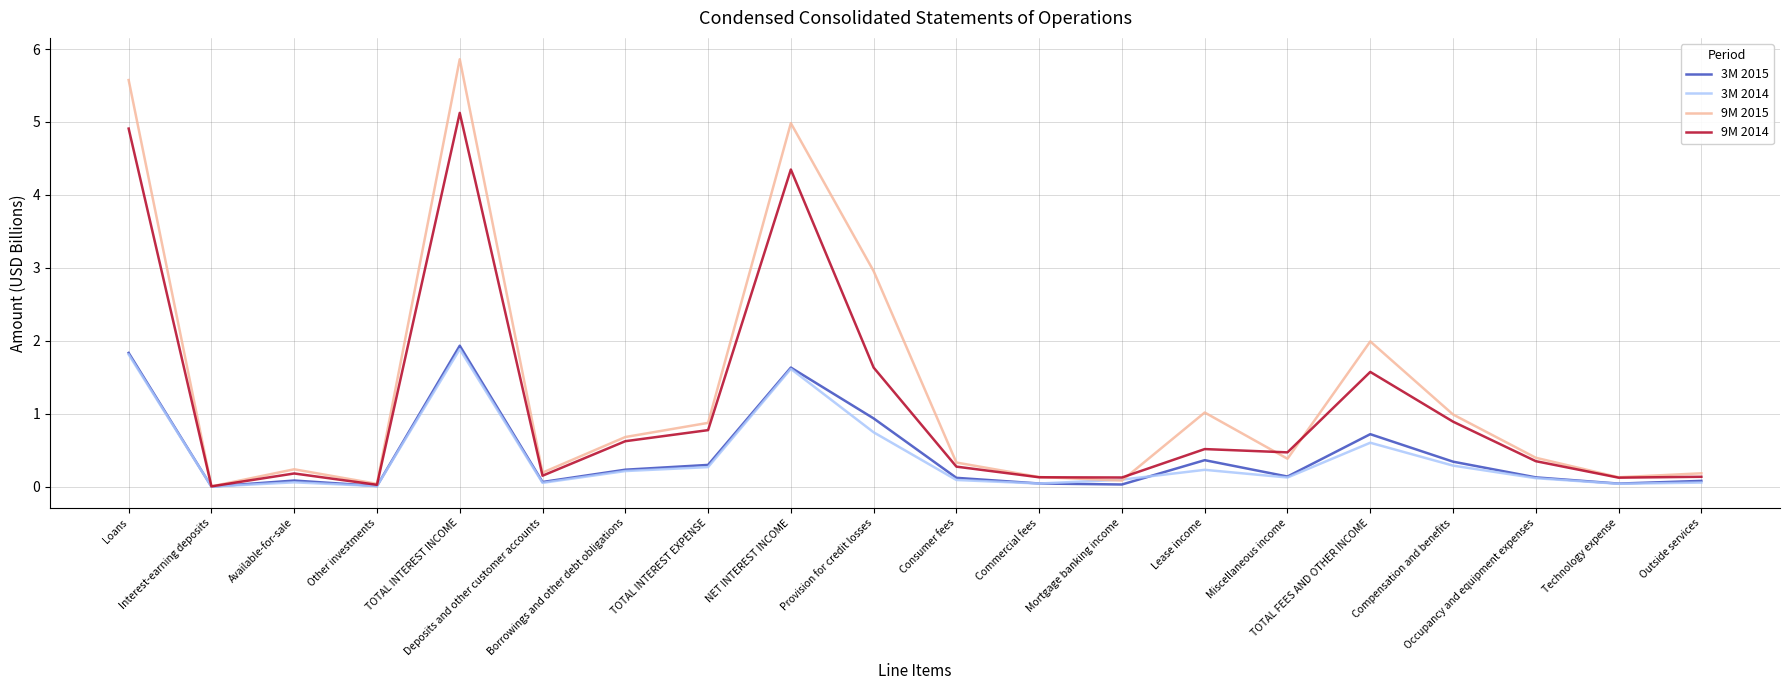

What are all the series names shown in the legend?

3M 2015, 3M 2014, 9M 2015, 9M 2014